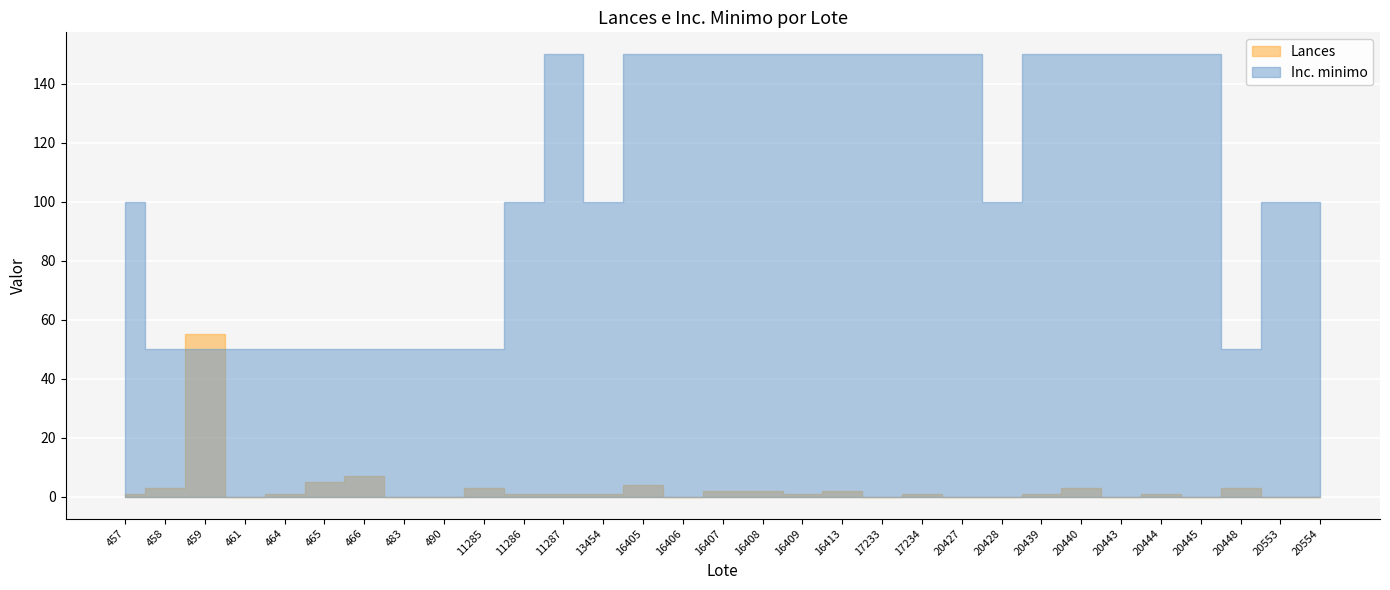

At 20444, list the series in order from largest to smallest.

Inc. minimo, Lances